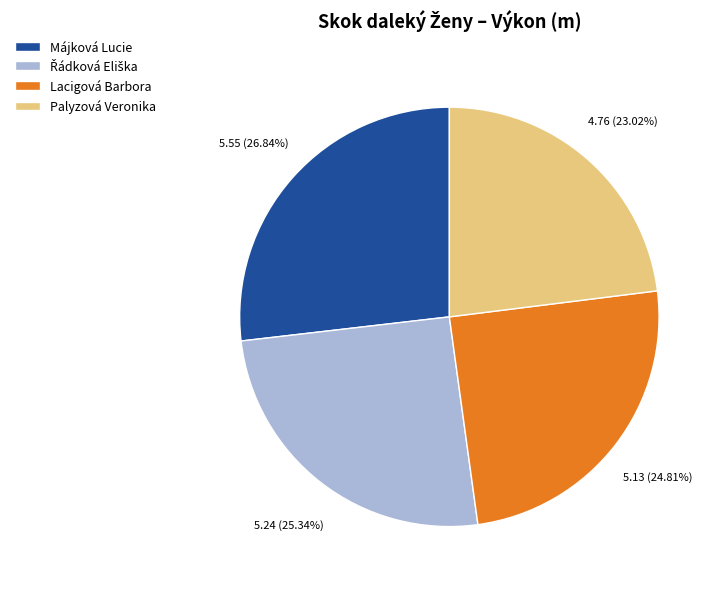

Is there a majority slice in this chart?

No